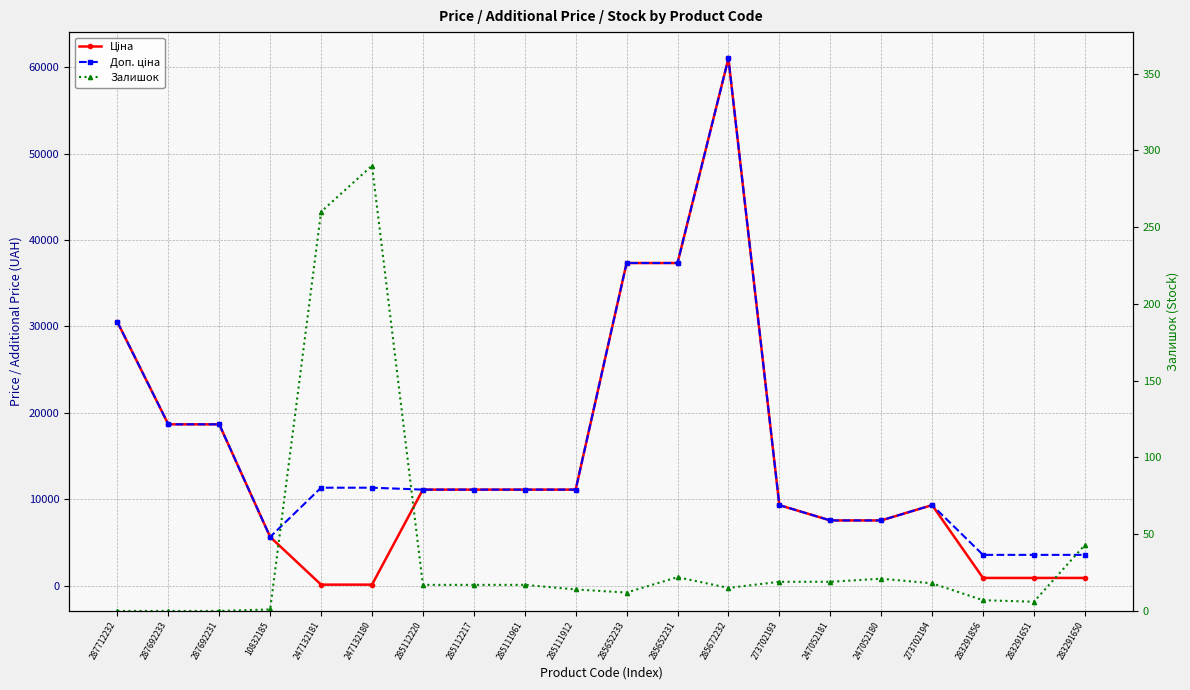

At which label does Ціна reach its peak?

285672232